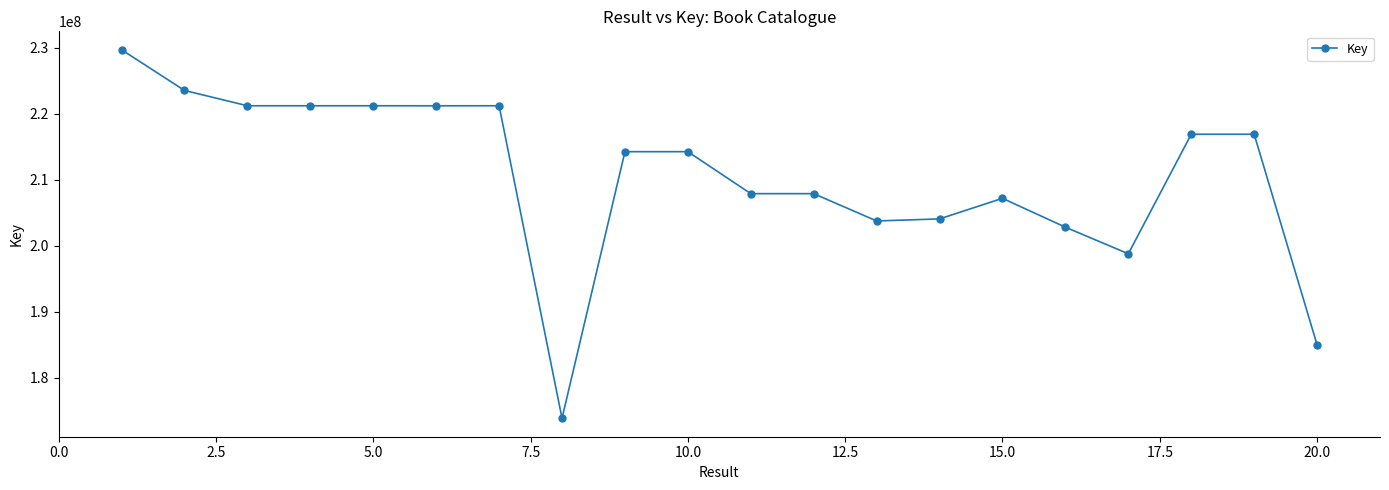

What is the average value?

210637881